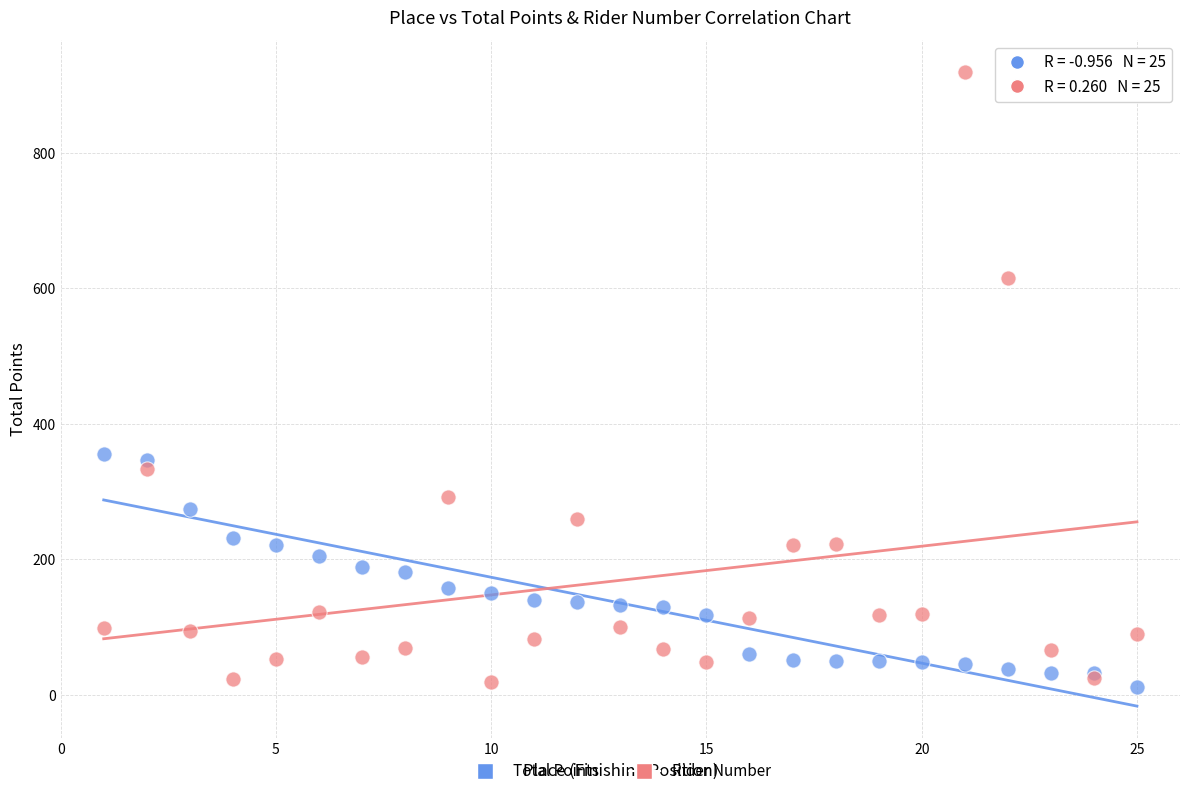

Which series has the widest spread of Y values?

Rider Number